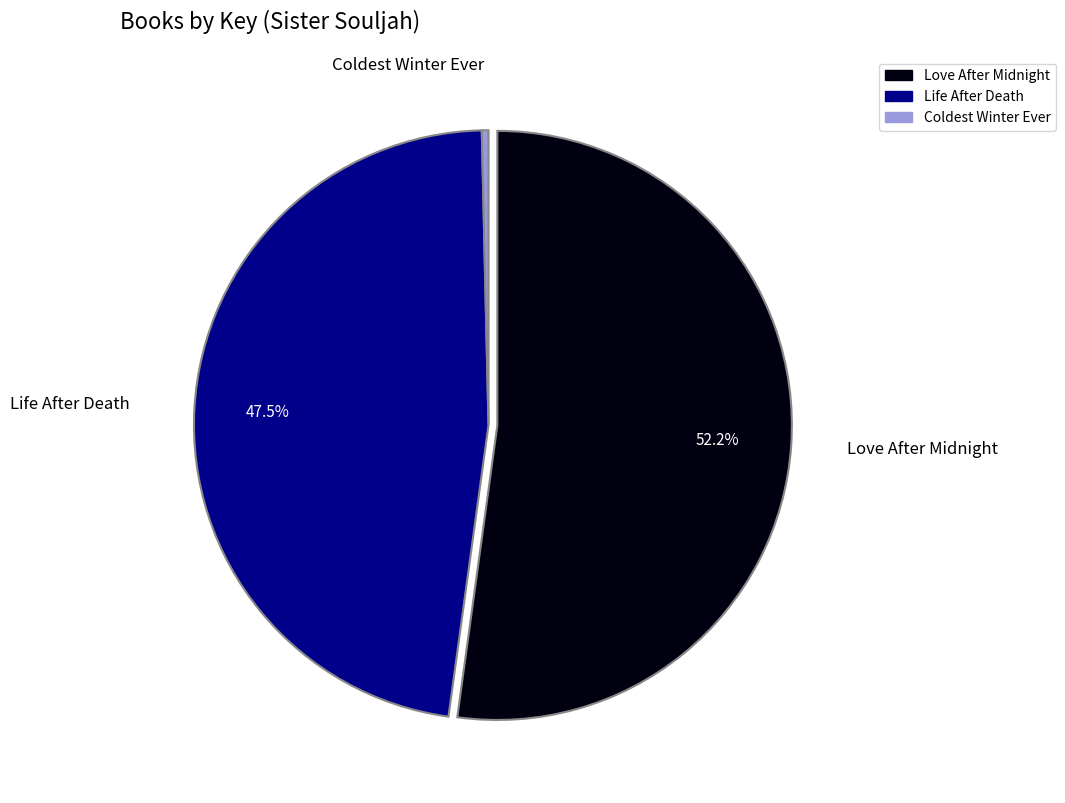

What is the largest slice in the pie chart?

Love After Midnight